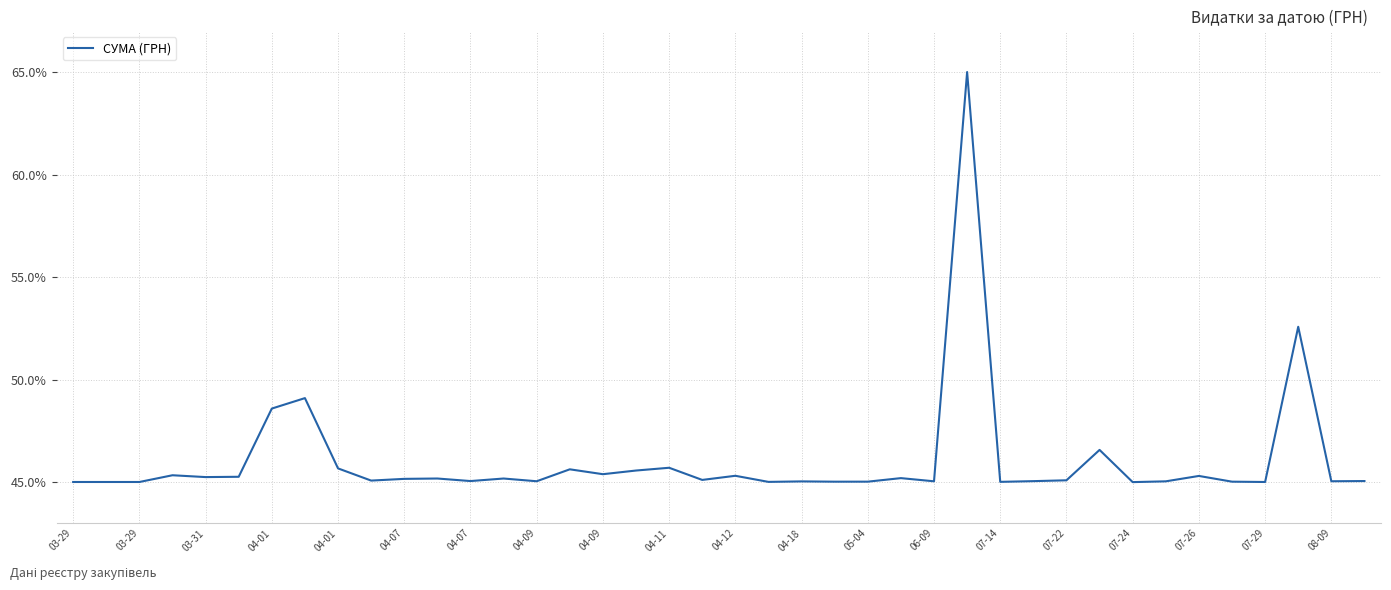

What is the maximum value shown in the chart?

65.0